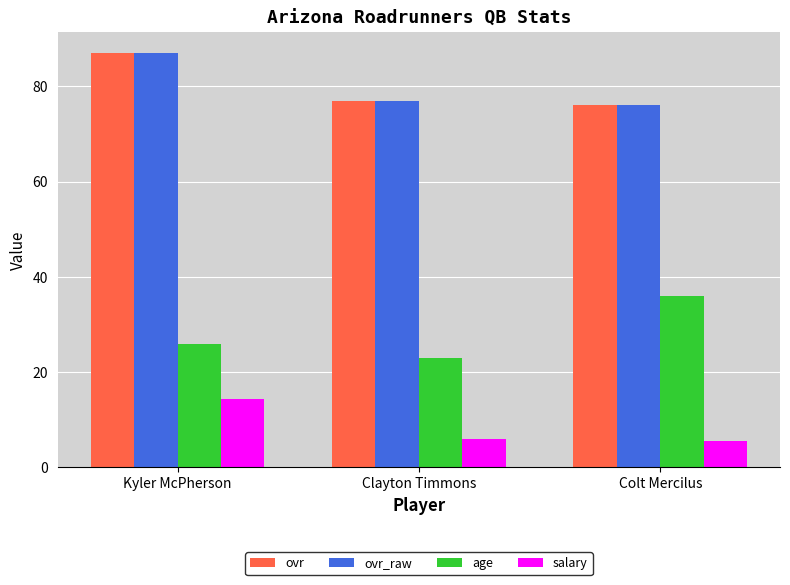

Which label corresponds to the largest value in the chart?

Kyler McPherson